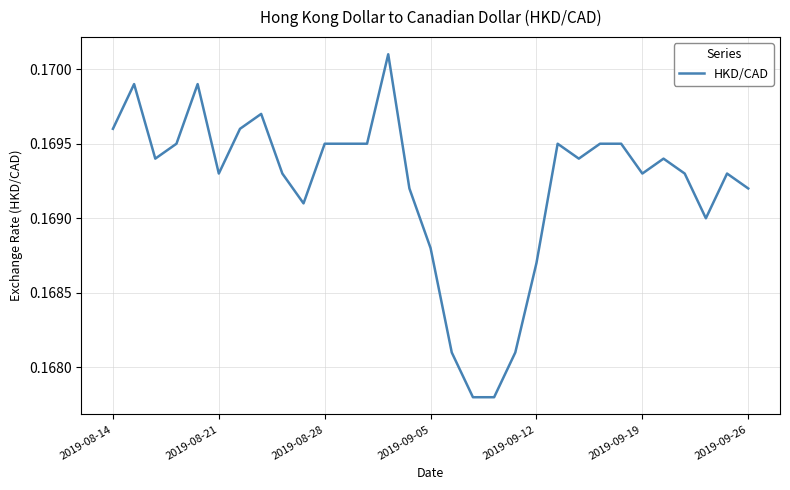

How many interior local peaks (higher than both neighbors) does the data have?

7